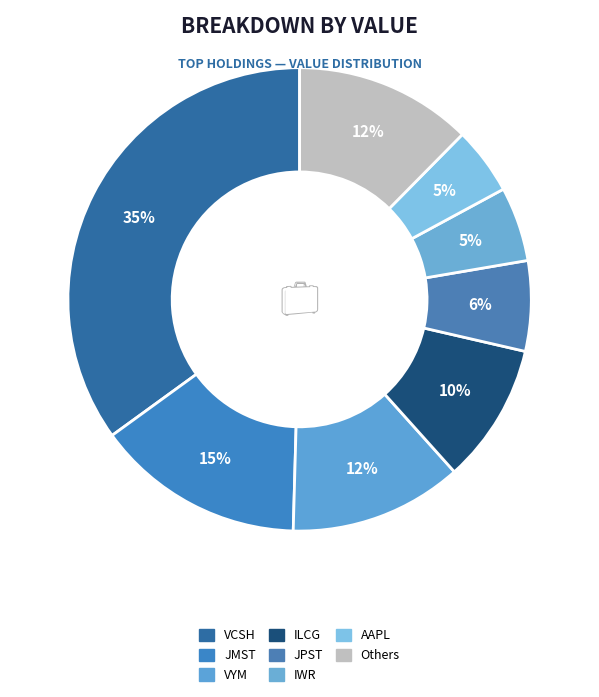

How many segments does this pie chart have?

8